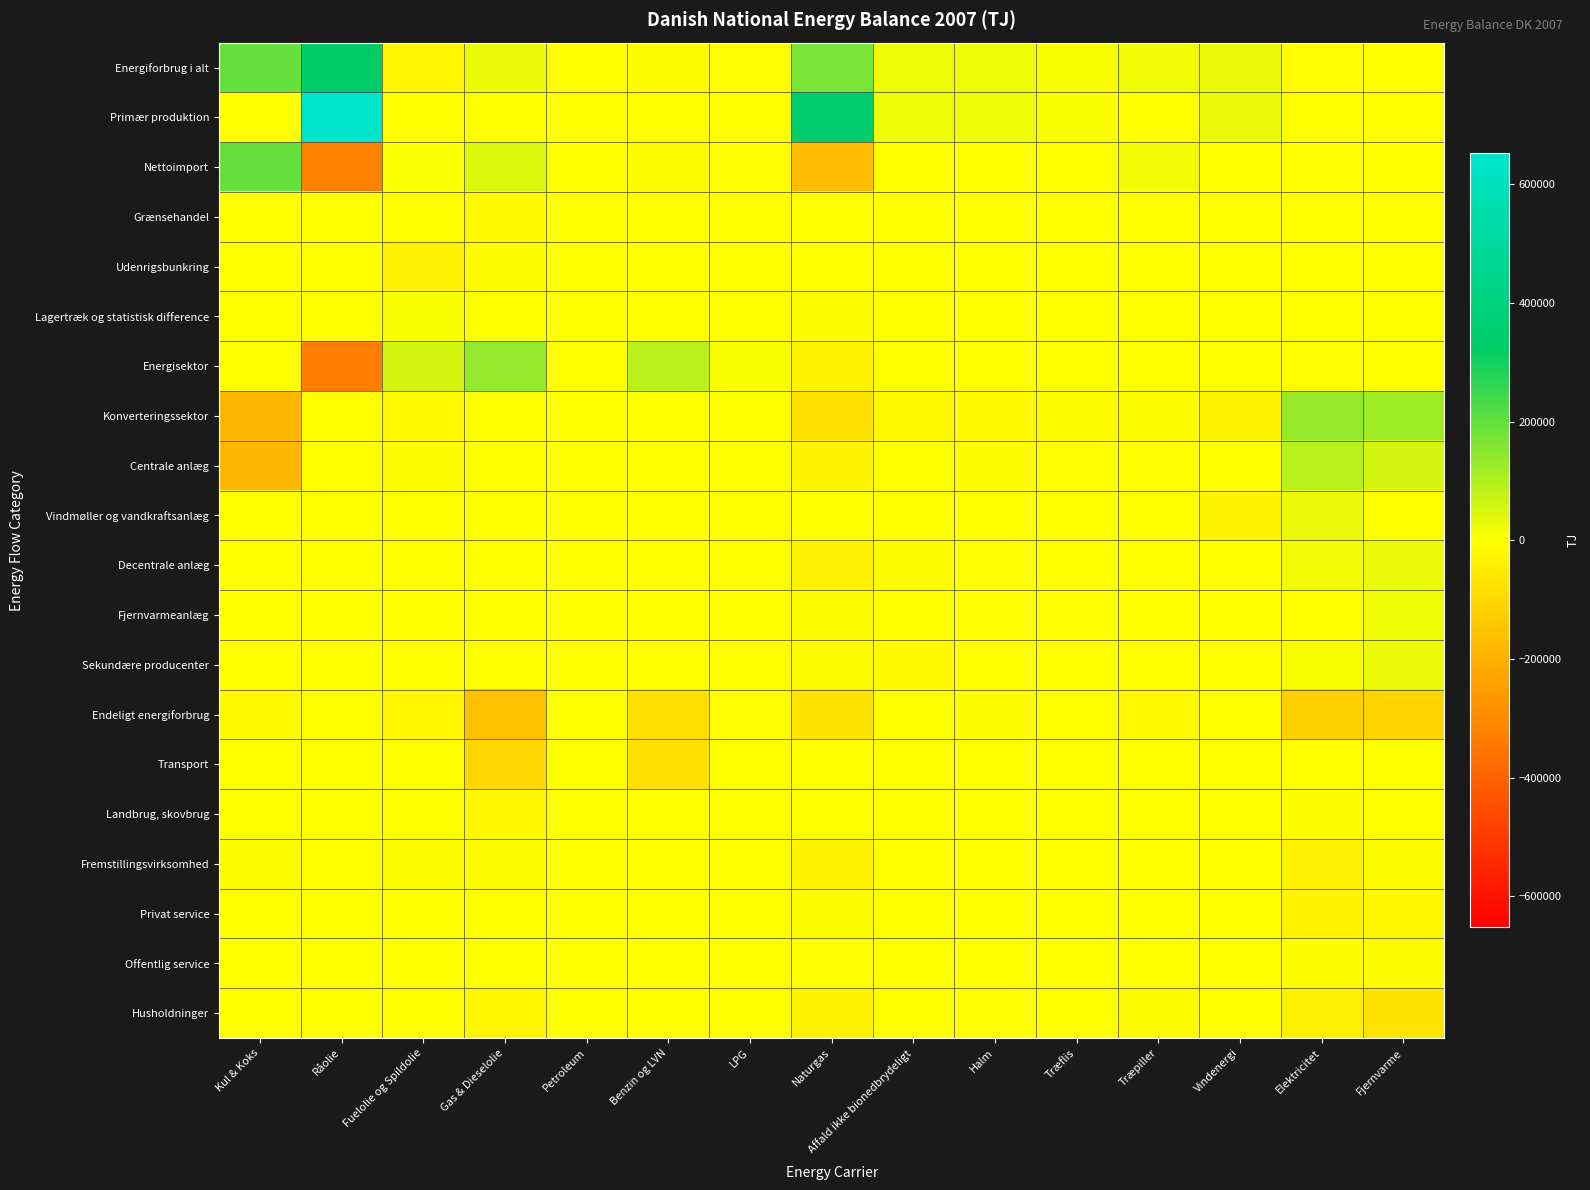

What is the total value across all series at Fjernvarme?

36328